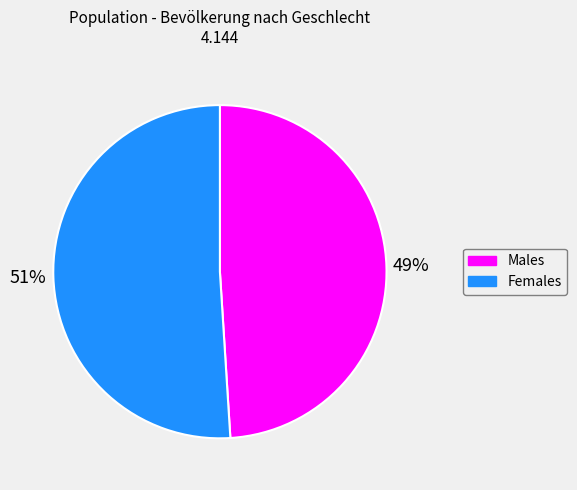

To the nearest percent, what is the average slice percentage?

50%